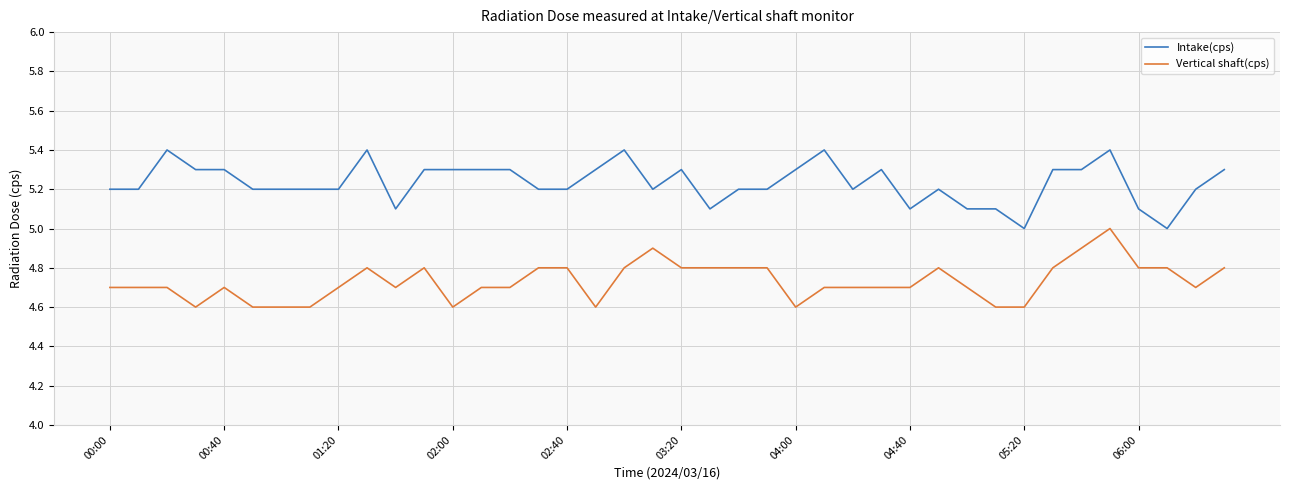

True or false: Vertical shaft(cps) and Intake(cps) cross at least once.

False